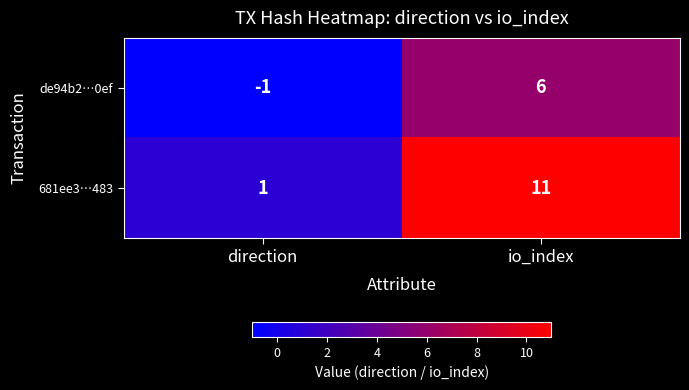

Between direction and io_index, which series saw the biggest shift?

681ee3…483